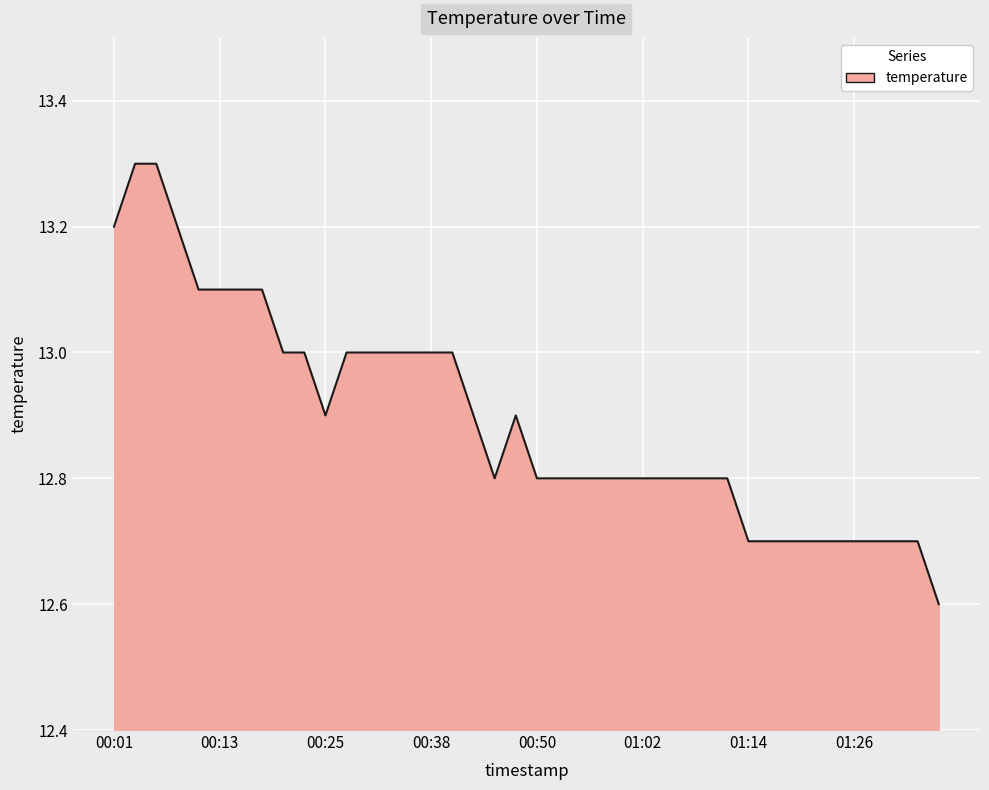

What is the difference between the maximum and minimum values?

0.7